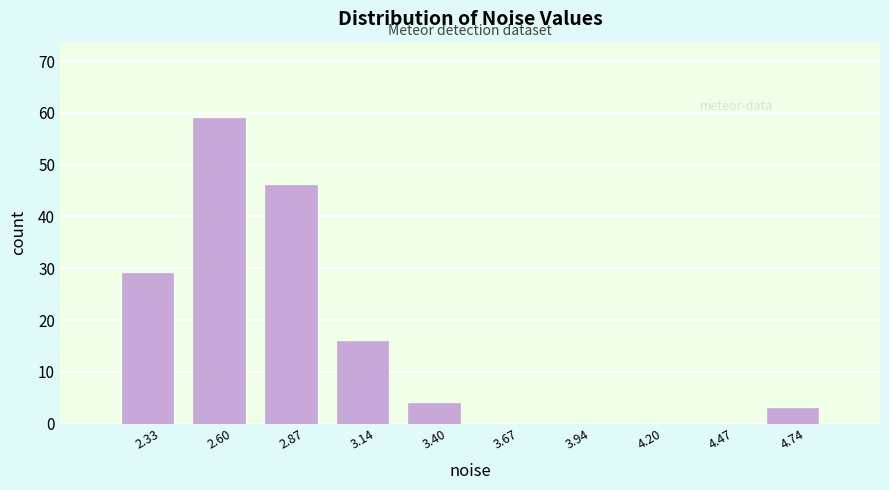

Over which range of the x-axis is the bar tallest?

2.45 to 2.75